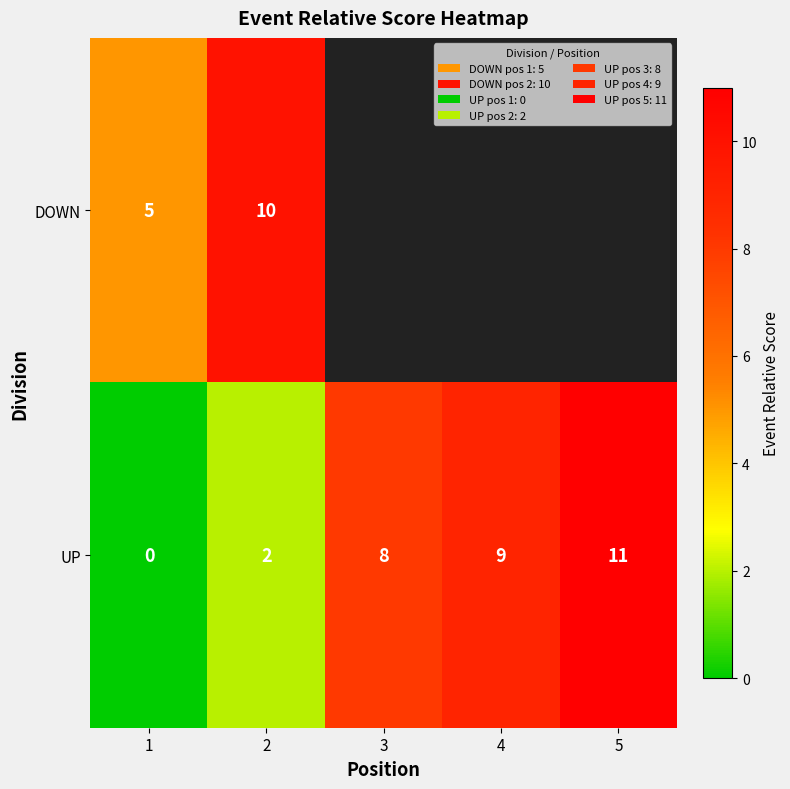

True or false: DOWN has a value of 2.6 at 2.

False